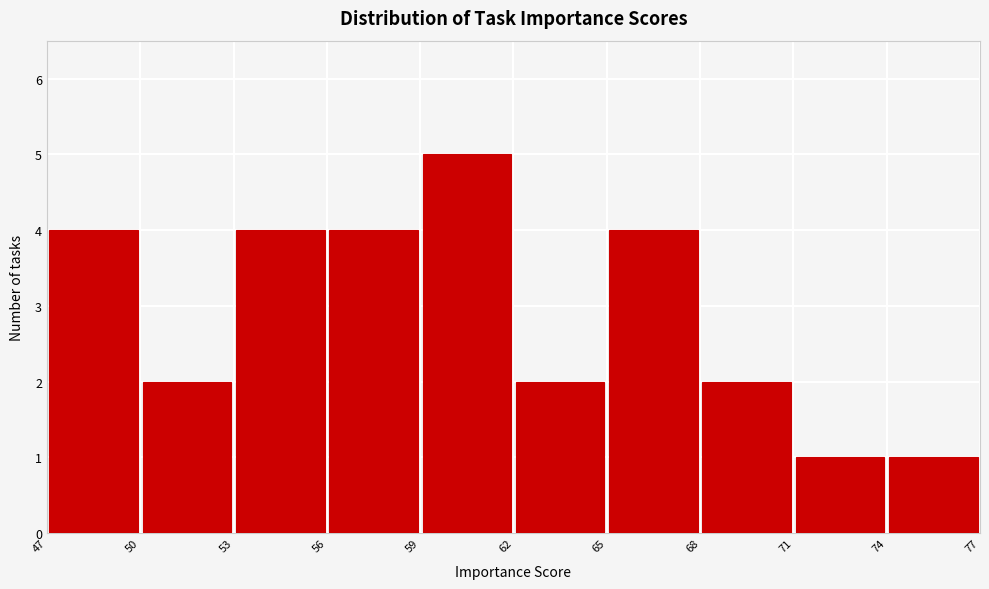

Reading left to right, transcribe this chart: for each bar, give the range it covers on the x-axis and its height. The values are not printed on the chart, so give them approximately, as read against the axis.

47 to 50: 4
50 to 53: 2
53 to 56: 4
56 to 59: 4
59 to 62: 5
62 to 65: 2
65 to 68: 4
68 to 71: 2
71 to 74: 1
74 to 77: 1